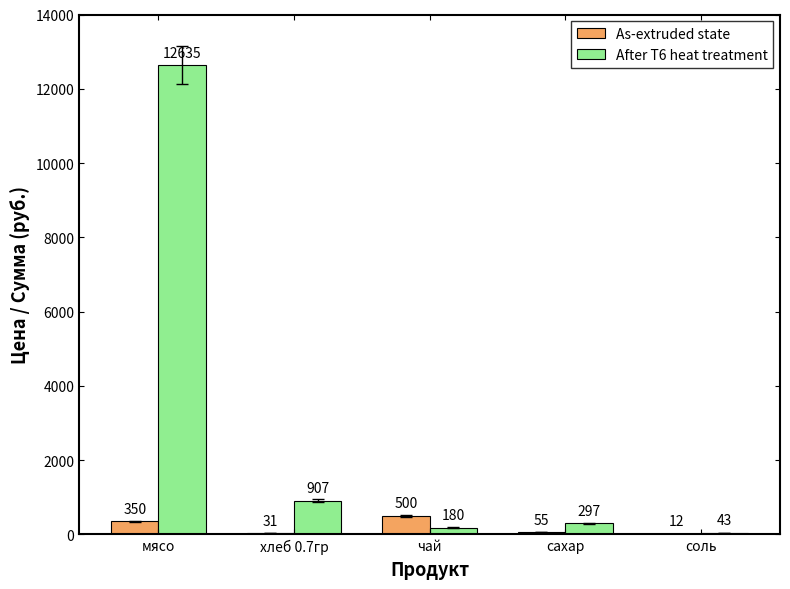

At which label does As-extruded state first exceed 55?

мясо